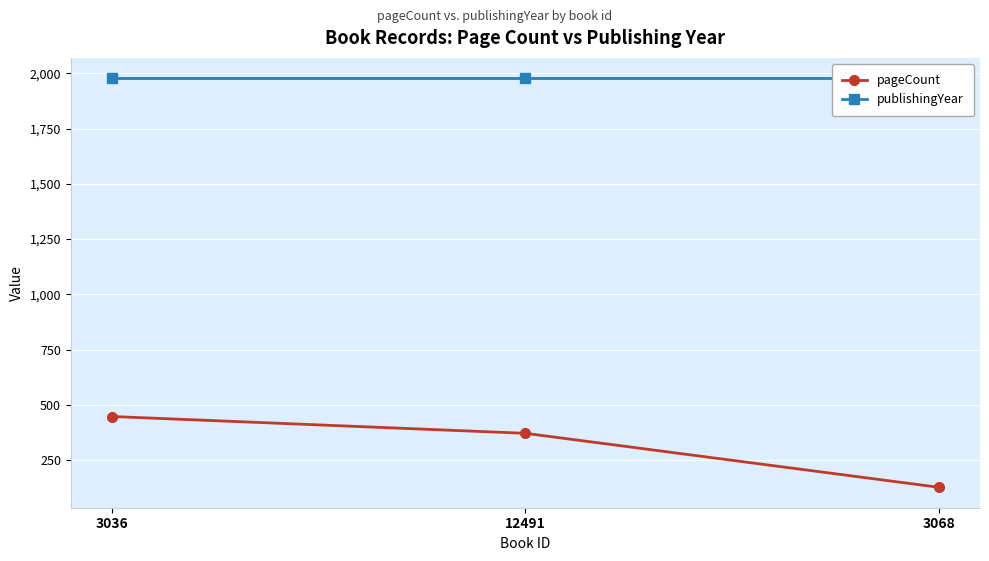

Which category has the highest value across all series?

3036